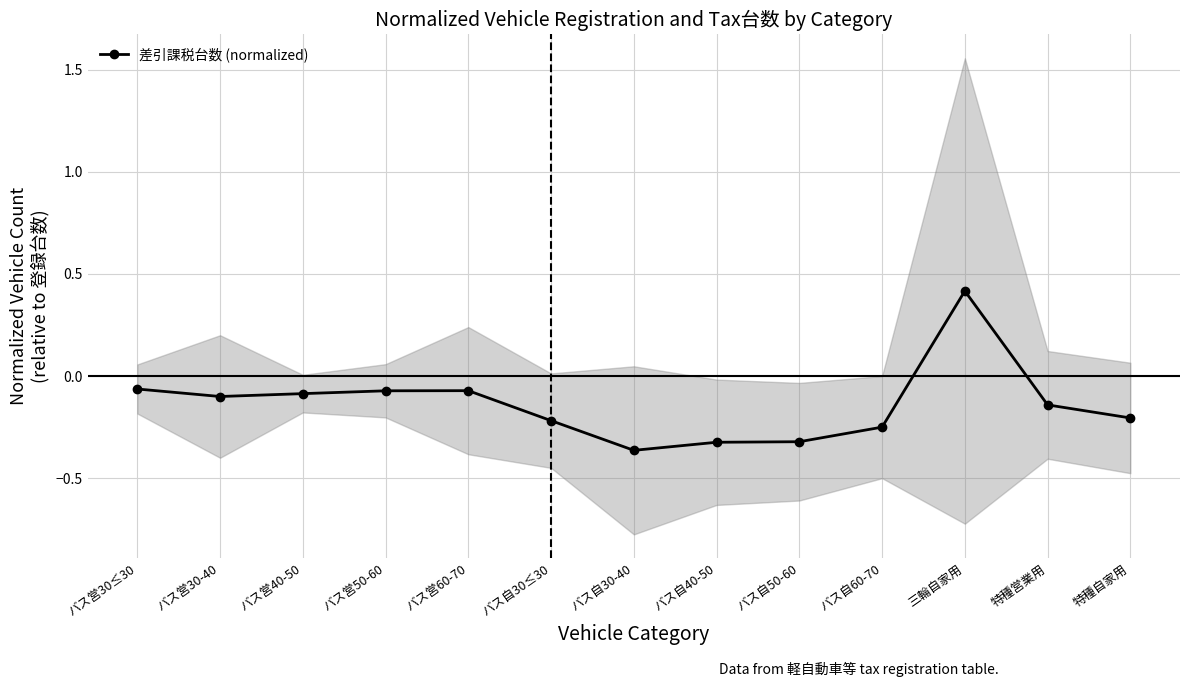

How many positive values are there?

1